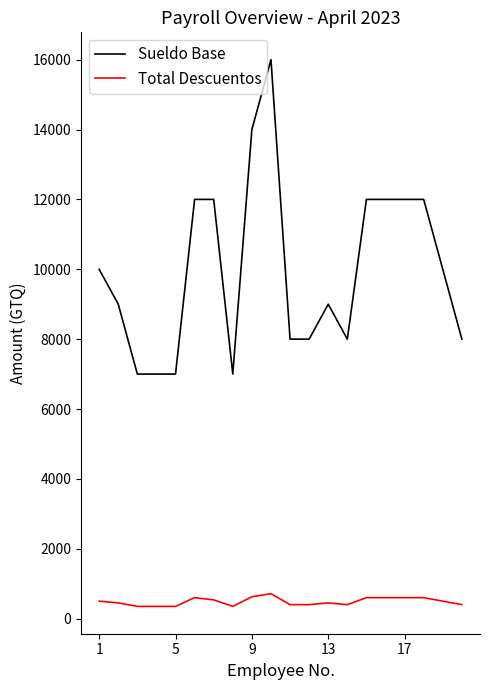

Rank the series by their maximum value, from highest to lowest.

Sueldo Base, Total Descuentos